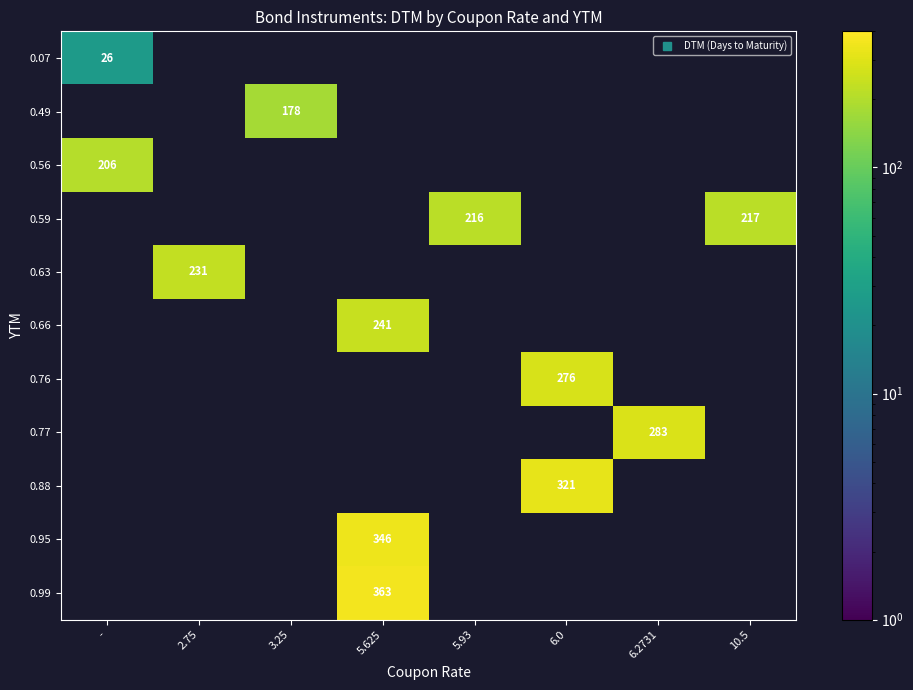

Which has a higher value, 10.5 or -?

-